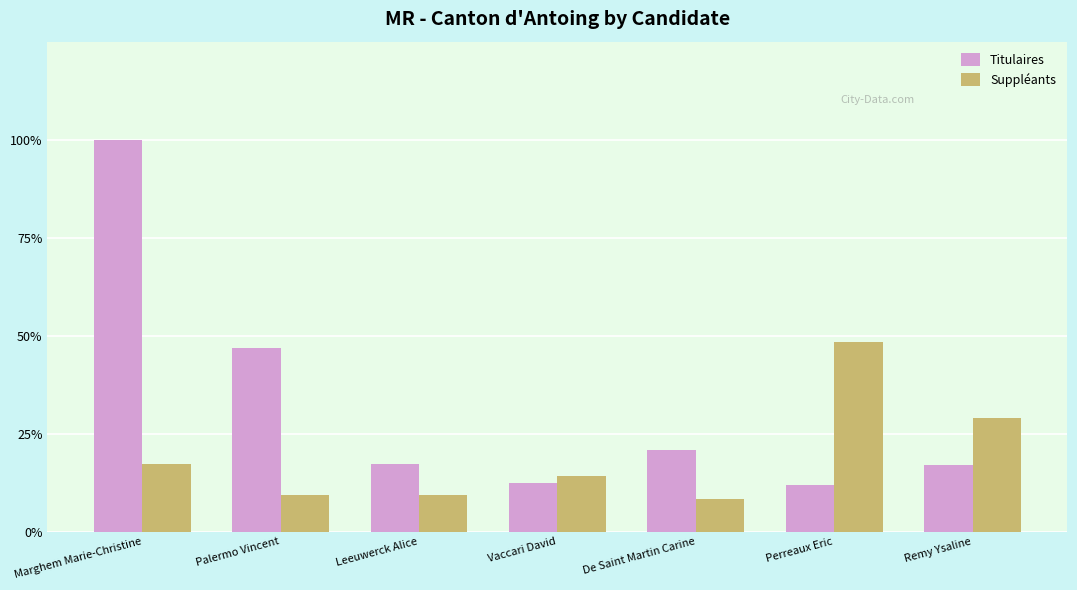

Between Marghem Marie-Christine and Vaccari David, which series saw the biggest shift?

Titulaires